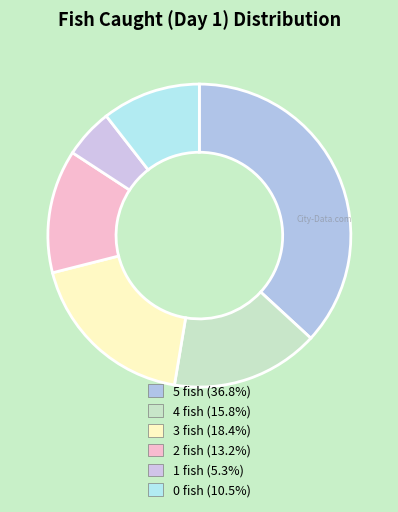

To the nearest percent, what is the difference between the largest and smallest slice percentages?

32%